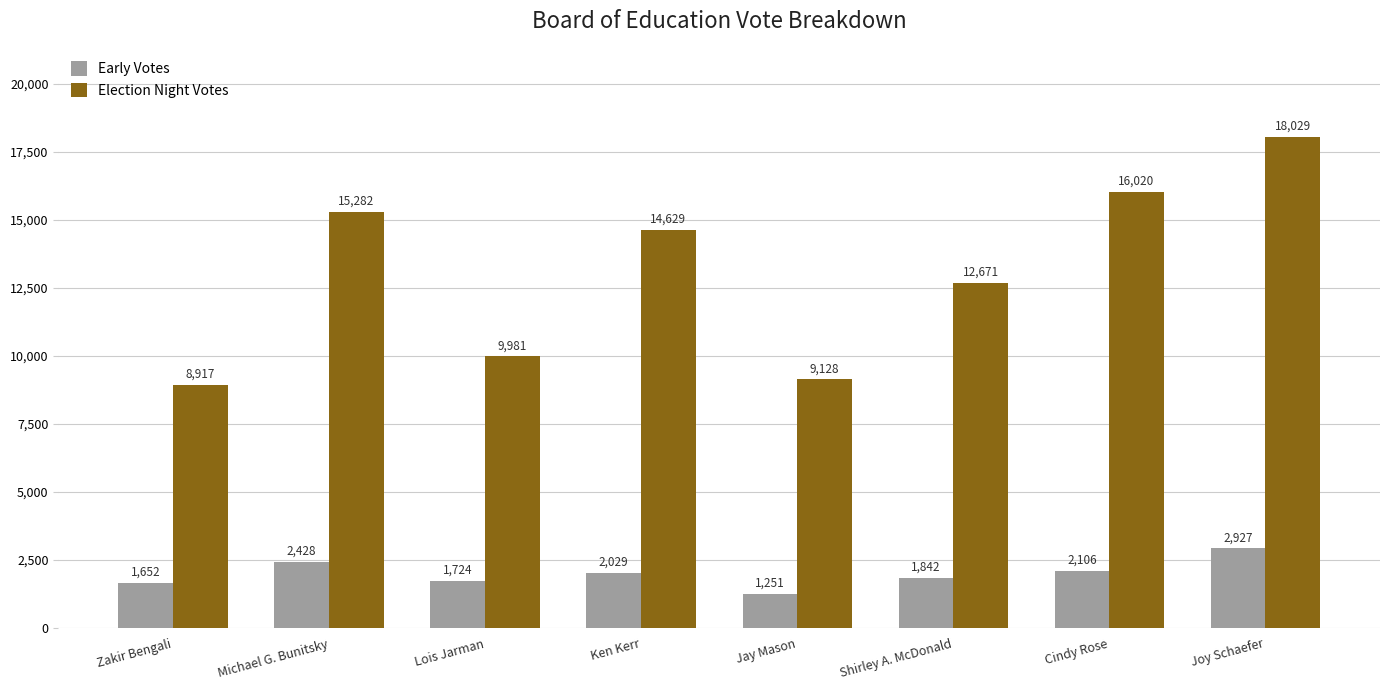

Which category has the lowest value across all series?

Jay Mason